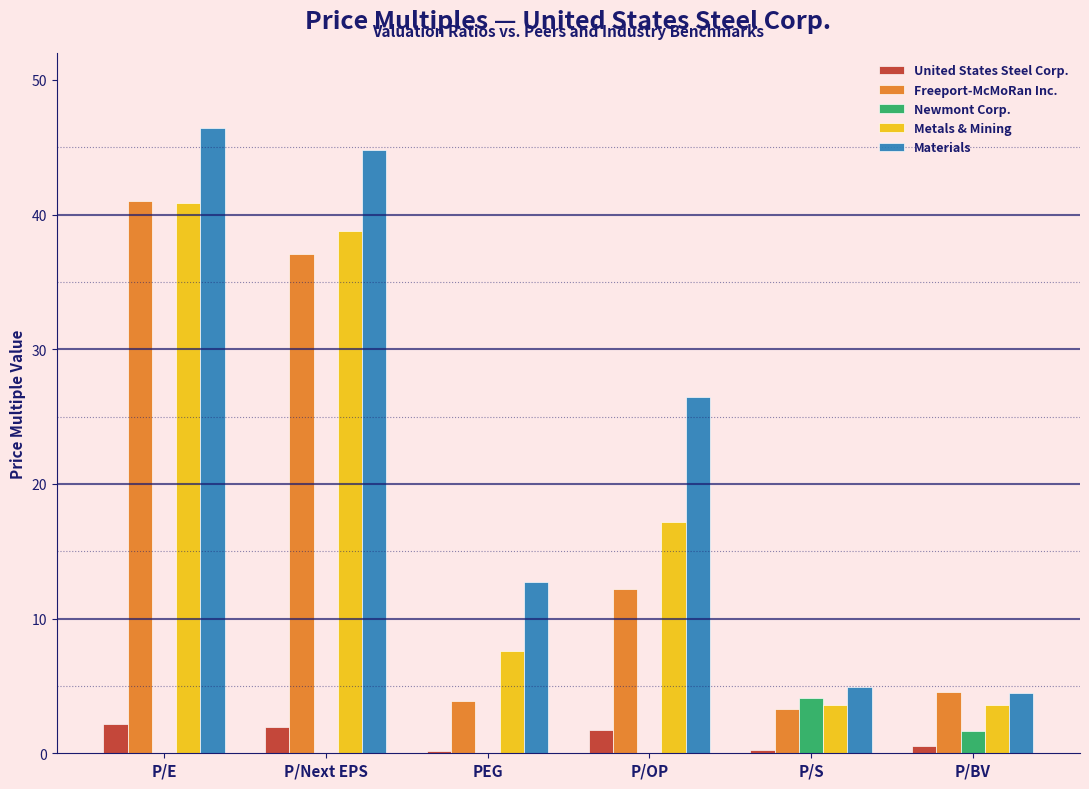

Which series changed the most between P/E and P/BV?

Materials